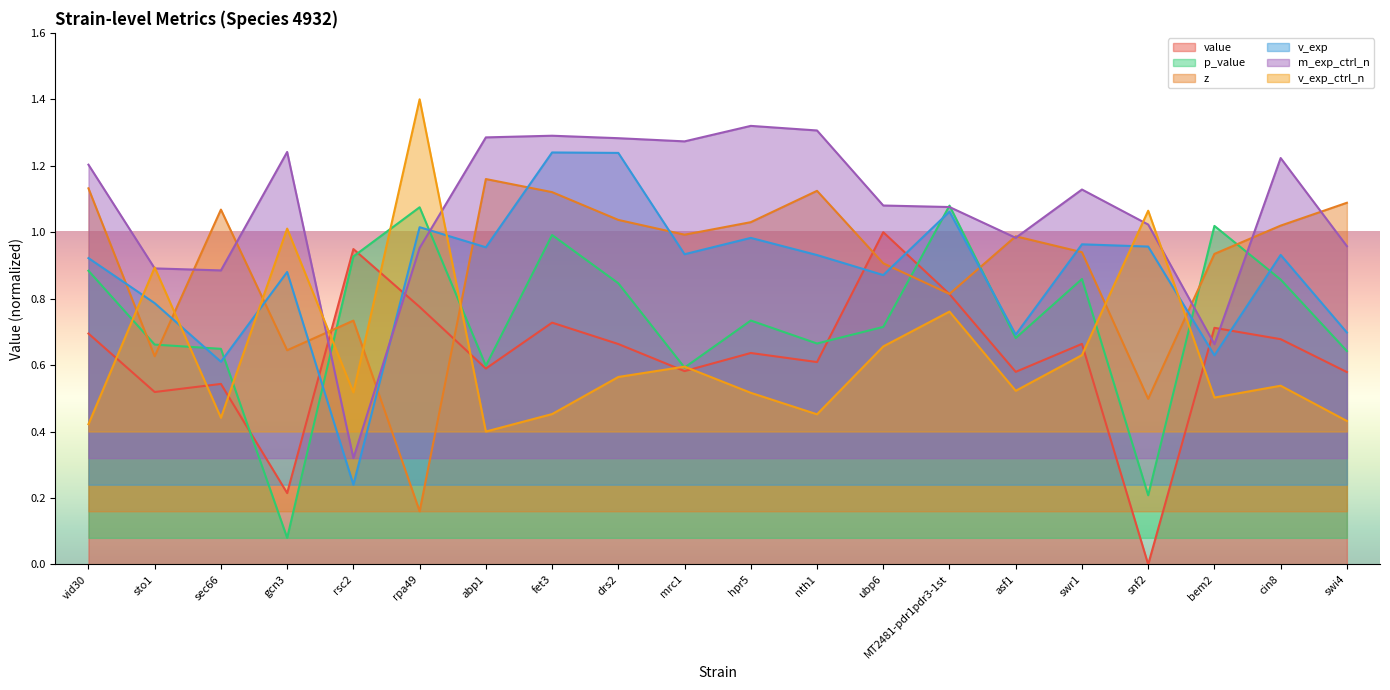

Which series has the widest spread of values?

value